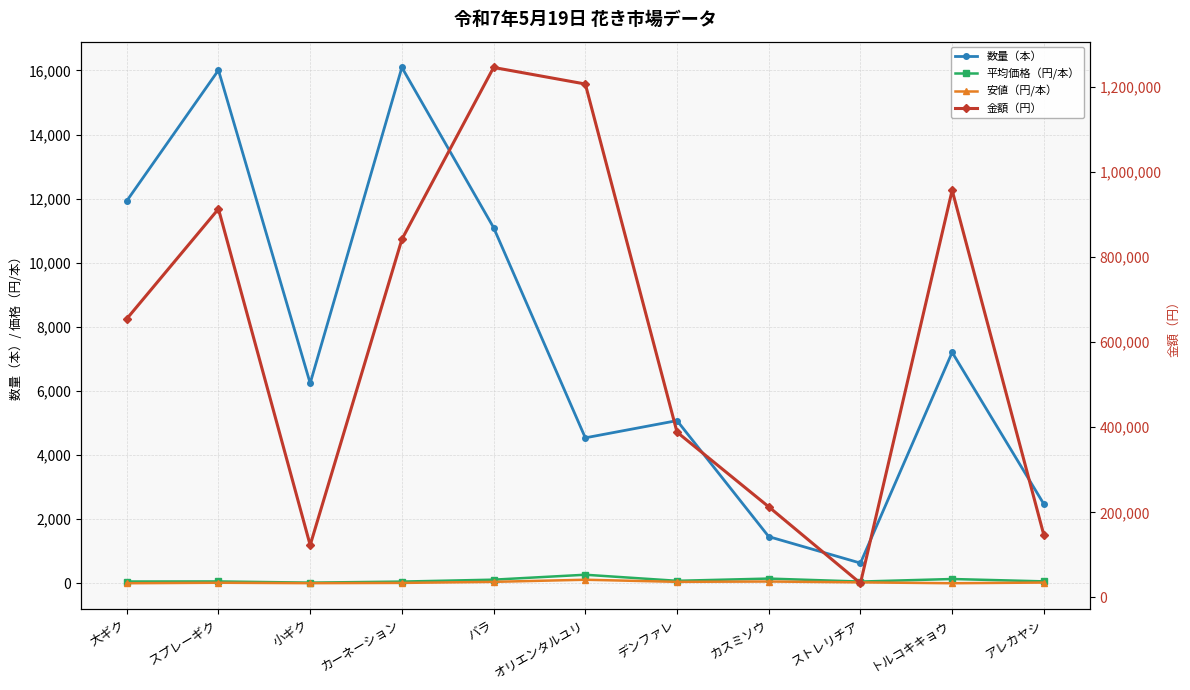

Reading left to right, what are all the values shown in this chart?

数量（本）: 11930.0	16010.0	6240.0	16095.0	11098.0	4538.0	5075.0	1455.0	630.0	7206.0	2470.0
平均価格（円/本）: 54.9	57.0	19.7	52.3	112.2	265.9	76.6	146.4	53.1	132.8	59.3
安値（円/本）: 1.0	16.0	3.0	11.0	44.0	110.0	44.0	55.0	28.0	1.0	22.0
金額（円）: 654848.0	913153.0	122991.0	841710.0	1245636.0	1206700.0	388520.0	213015.0	33440.0	956976.0	146520.0